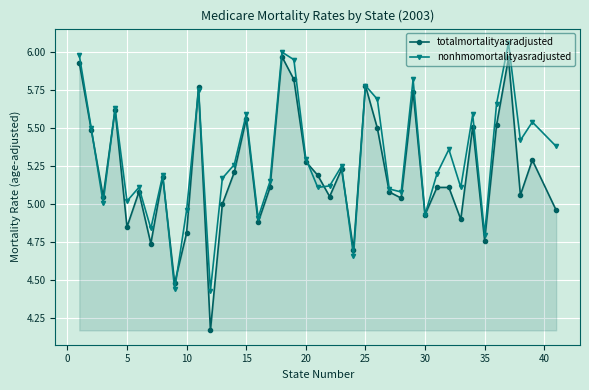

How many data points does each series have?

40